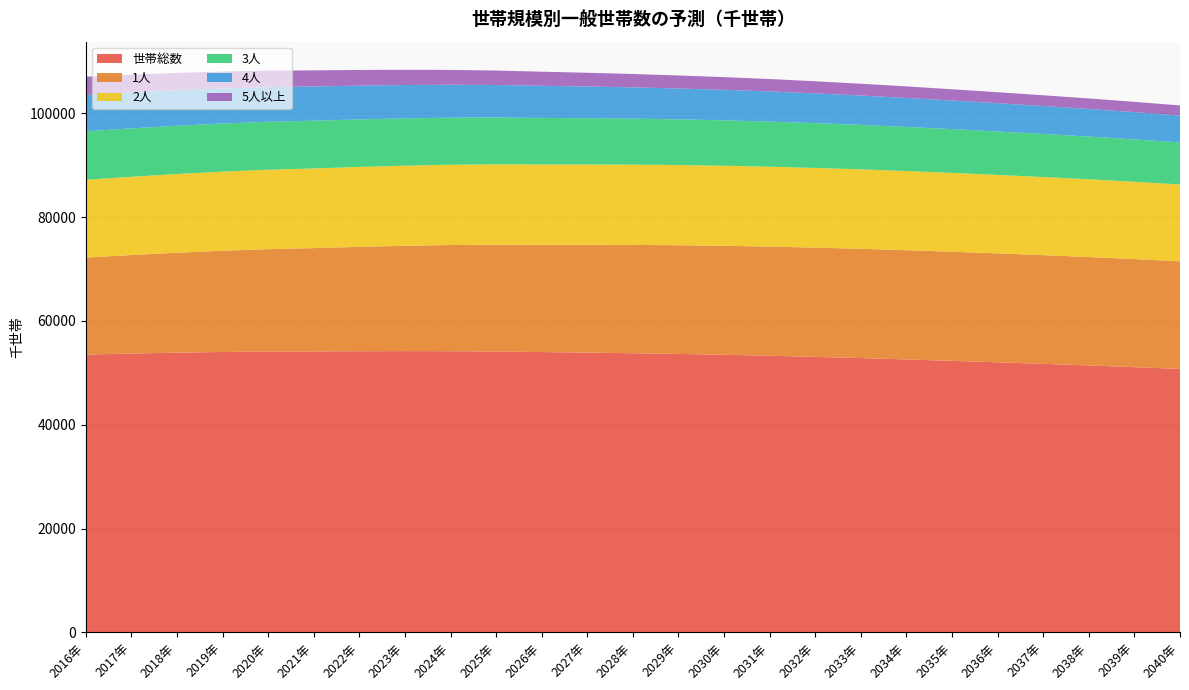

Reading left to right, transcribe all the data shown in this chart.

世帯総数: 2016年=53523.0	2017年=53722.1	2018年=53889.5	2019年=54023.0	2020年=54106.6	2021年=54134.4	2022年=54174.6	2023年=54189.3	2024年=54178.4	2025年=54116.1	2026年=54007.1	2027年=53902.9	2028年=53785.7	2029年=53642.2	2030年=53483.7	2031年=53301.4	2032年=53082.5	2033年=52847.6	2034年=52588.0	2035年=52315.0	2036年=52030.4	2037年=51736.3	2038年=51429.0	2039年=51103.4	2040年=50757.1
1人: 2016年=18686.3	2017年=18976.8	2018年=19250.3	2019年=19503.2	2020年=19722.0	2021年=19900.3	2022年=20102.2	2023年=20286.6	2024年=20451.4	2025年=20575.6	2026年=20663.5	2027年=20768.3	2028年=20863.9	2029年=20939.2	2030年=20991.8	2031年=21020.2	2032年=21040.7	2033年=21051.8	2034年=21042.8	2035年=21018.7	2036年=20982.2	2037年=20938.1	2038年=20884.3	2039年=20816.1	2040年=20734.7
2人: 2016年=14970.5	2017年=15070.5	2018年=15160.5	2019年=15239.2	2020年=15300.7	2021年=15342.3	2022年=15391.3	2023年=15431.3	2024年=15462.1	2025年=15474.0	2026年=15468.8	2027年=15468.0	2028年=15462.6	2029年=15447.6	2030年=15425.0	2031年=15392.4	2032年=15350.7	2033年=15303.6	2034年=15247.4	2035年=15185.3	2036年=15118.4	2037年=15047.9	2038年=14972.7	2039年=14890.7	2040年=14801.8
3人: 2016年=9346.6	2017年=9324.9	2018年=9299.1	2019年=9269.6	2020年=9235.7	2021年=9197.4	2022年=9156.4	2023年=9113.1	2024年=9068.1	2025年=9019.9	2026年=8968.6	2027年=8914.3	2028年=8858.9	2029年=8801.8	2030年=8746.5	2031年=8691.1	2032年=8628.1	2033年=8563.3	2034年=8497.1	2035年=8431.2	2036年=8365.4	2037年=8299.0	2038年=8231.7	2039年=8163.2	2040年=8092.7
4人: 2016年=6997.0	2017年=6916.7	2018年=6835.0	2019年=6753.1	2020年=6672.7	2021年=6595.2	2022年=6510.0	2023年=6425.6	2024年=6342.9	2025年=6264.5	2026年=6189.6	2027年=6108.0	2028年=6027.0	2029年=5947.8	2030年=5875.1	2031年=5807.0	2032年=5731.7	2033年=5656.1	2034年=5582.9	2035年=5512.9	2036年=5445.5	2037年=5378.8	2038年=5312.9	2039年=5248.4	2040年=5184.1
5人以上: 2016年=3522.5	2017年=3433.3	2018年=3344.6	2019年=3257.8	2020年=3175.5	2021年=3099.1	2022年=3014.8	2023年=2932.7	2024年=2853.8	2025年=2782.1	2026年=2716.6	2027年=2644.3	2028年=2573.3	2029年=2505.7	2030年=2445.3	2031年=2390.6	2032年=2331.3	2033年=2272.7	2034年=2217.8	2035年=2166.9	2036年=2119.0	2037年=2072.5	2038年=2027.5	2039年=1985.0	2040年=1943.9